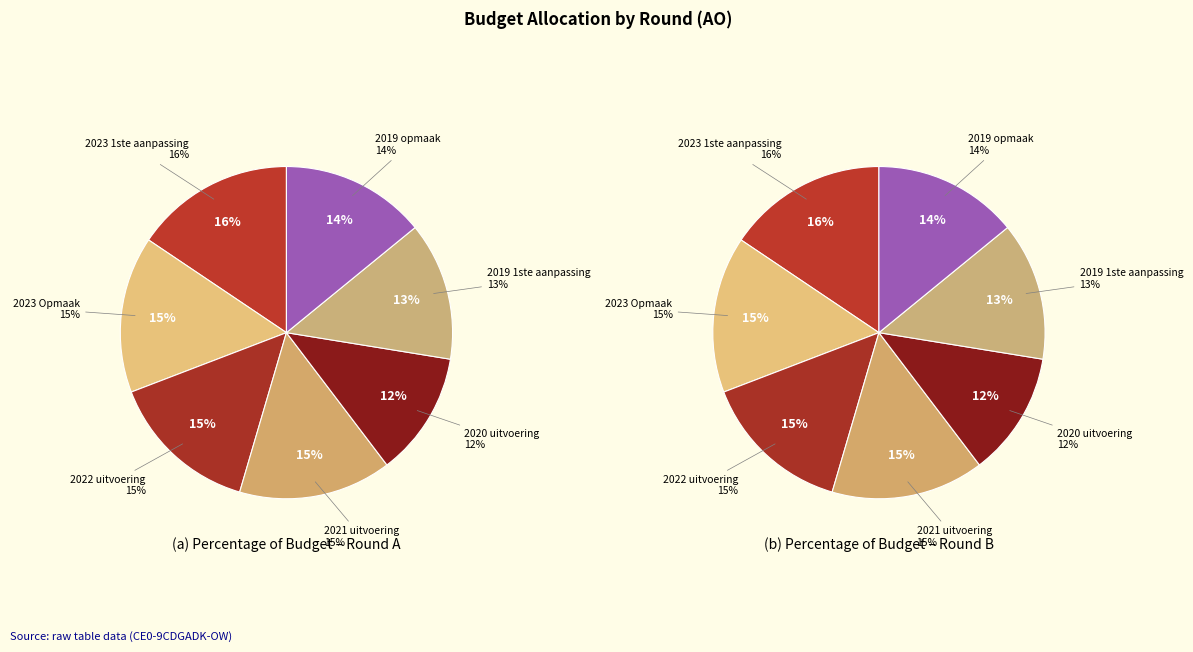

Which category has the biggest portion of the pie?

2023 1ste aanpassing